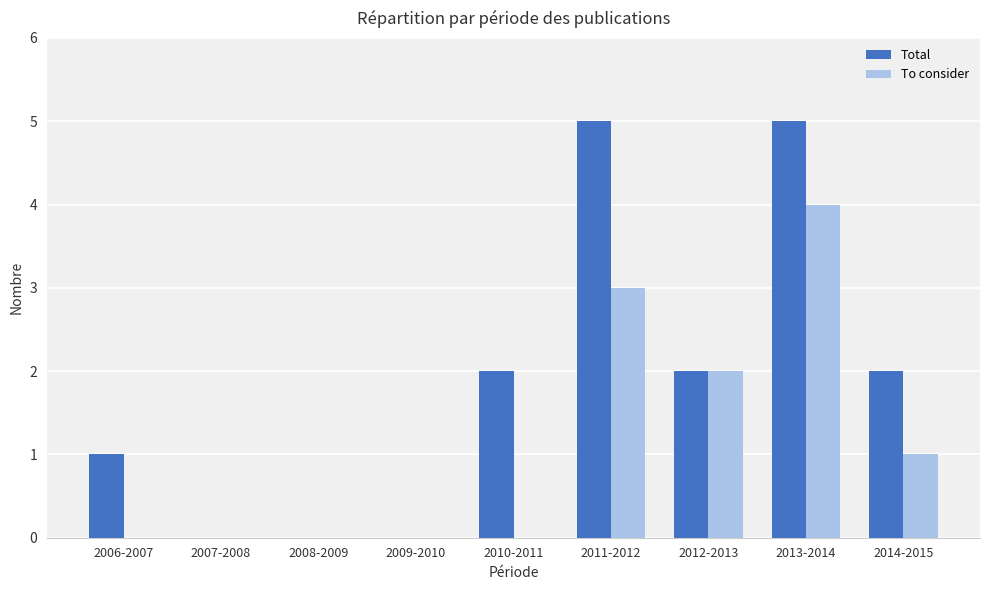

True or false: Total has a value of 9 at 2013-2014.

False